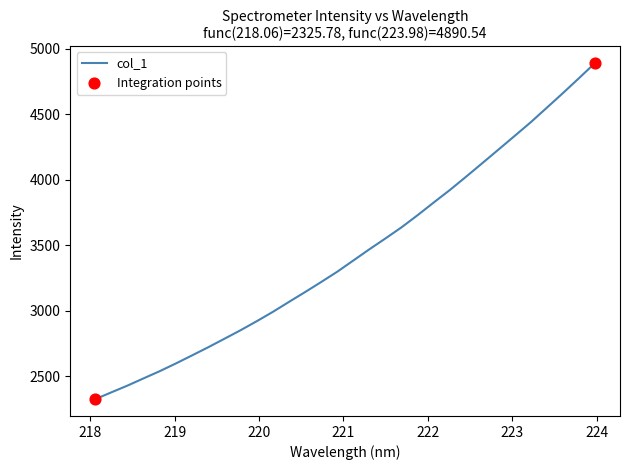

What is the minimum value shown in the chart?

2325.8